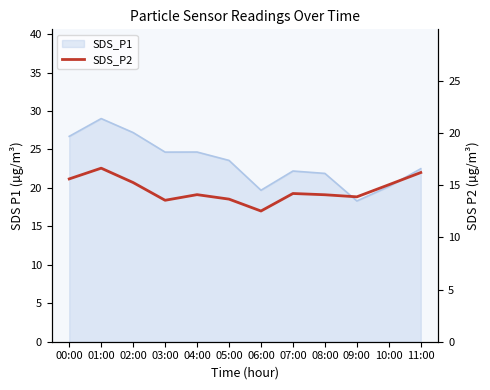

How many lines are shown in the chart?

1